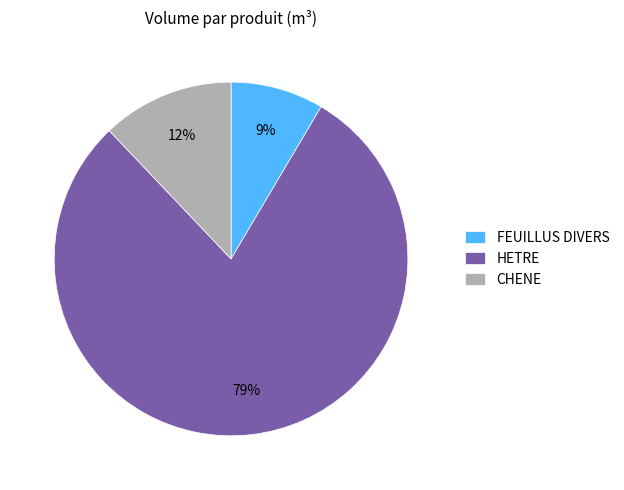

How many segments does this pie chart have?

3